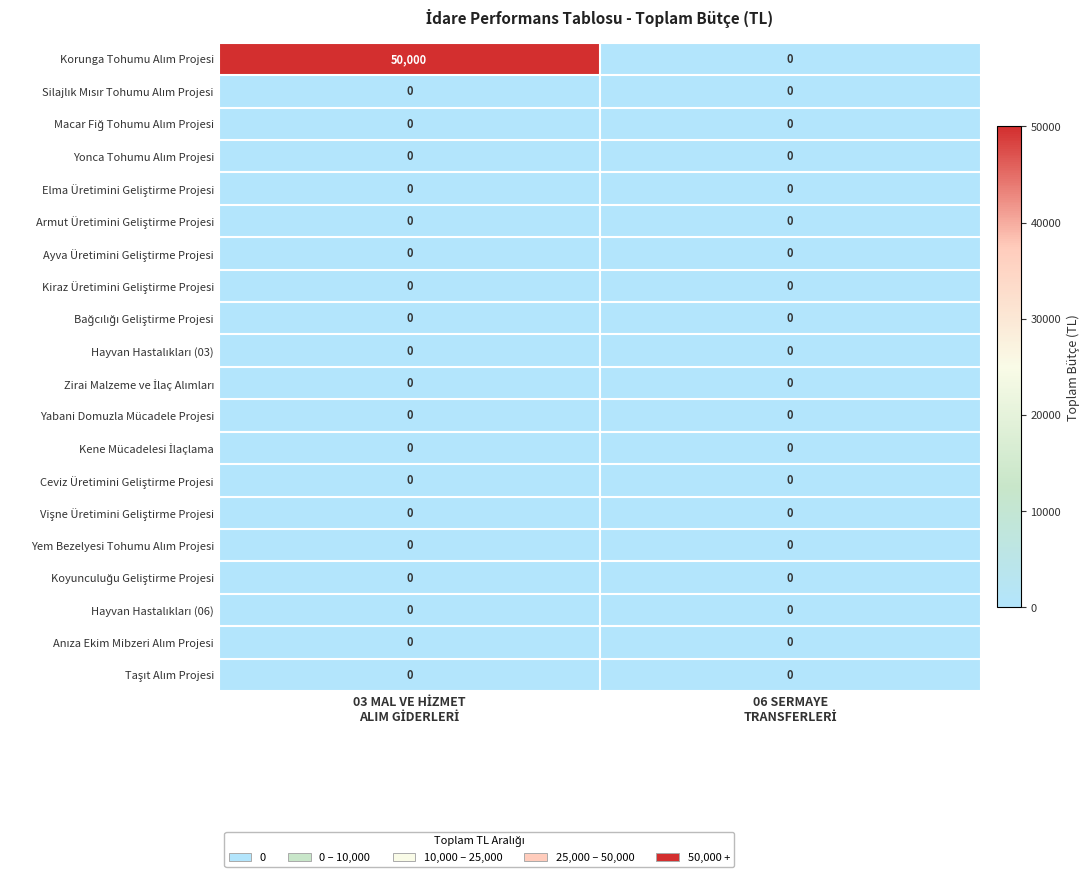

What is the greatest value displayed?

50000